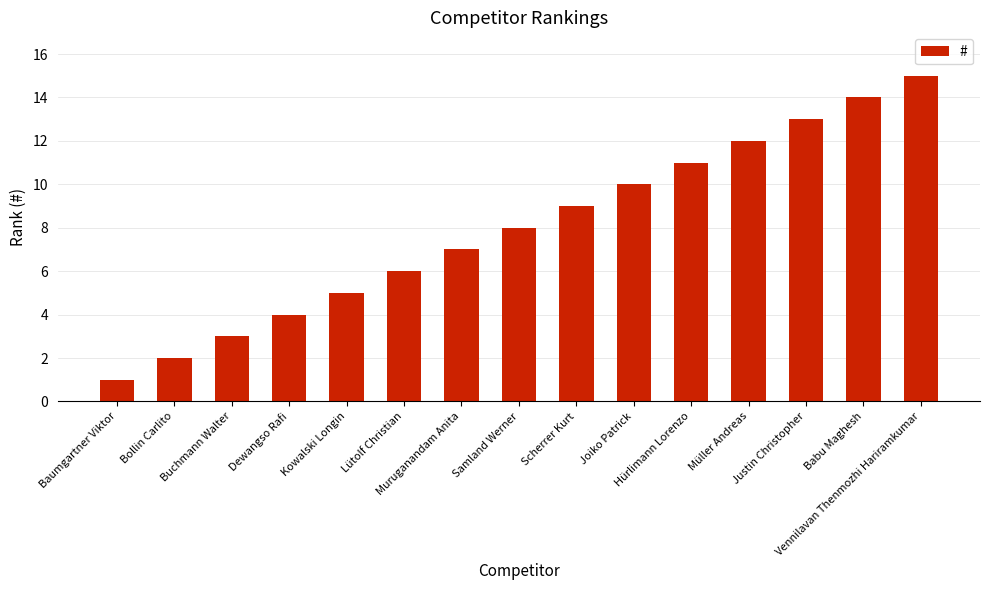

What is the maximum value shown in the chart?

15